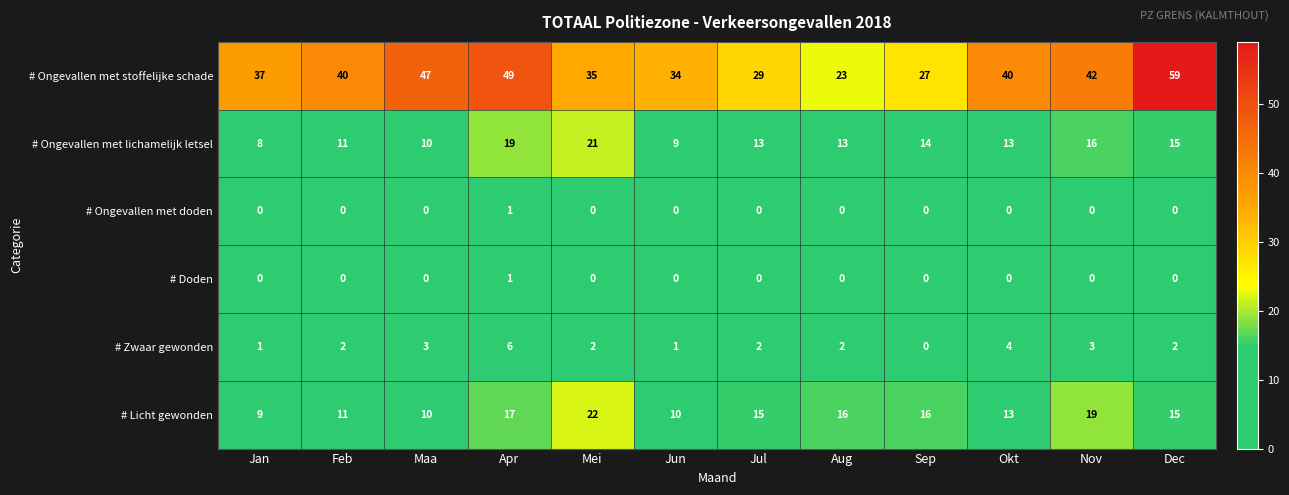

The value of # Ongevallen met stoffelijke schade at Jun is 34. True or false?

True